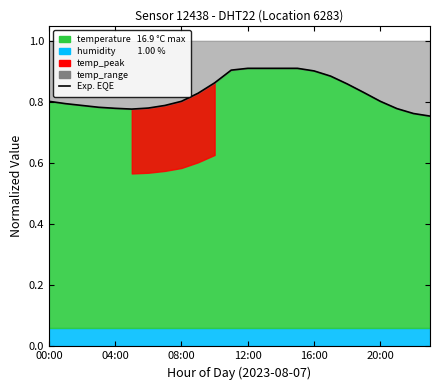

How many interior local valleys (lower than both neighbors) does the data have?

1